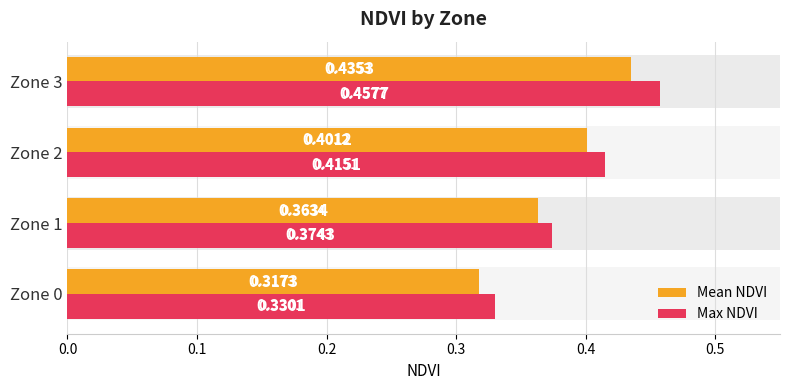

At how many categories does at least one series exceed 0?

4